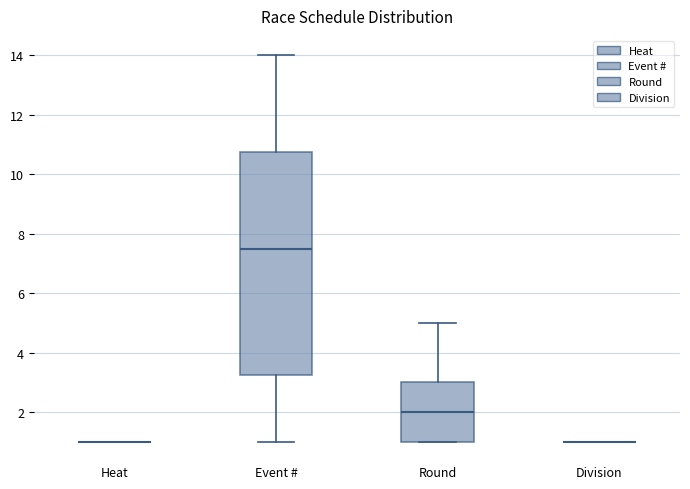

Comparing the boxes themselves (not the whiskers), which one is the tallest?

Event #